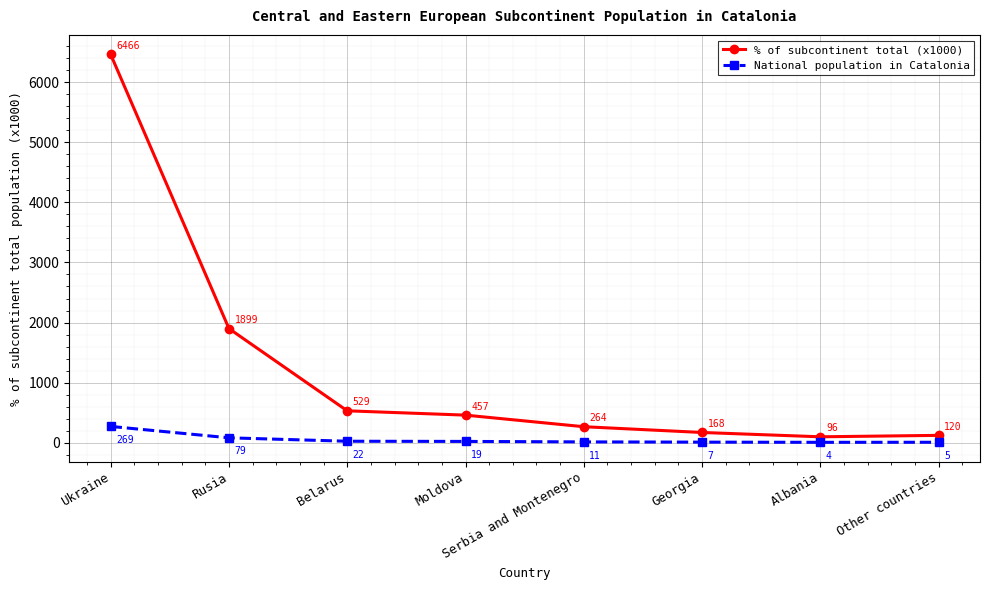

How many lines are shown in the chart?

2